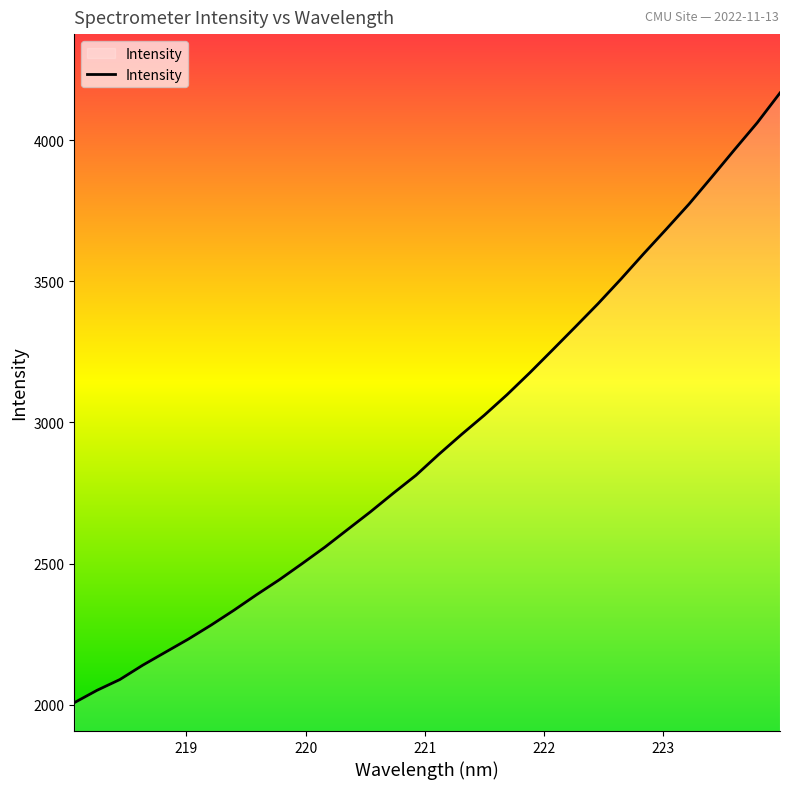

Does the chart have visible grid lines?

No